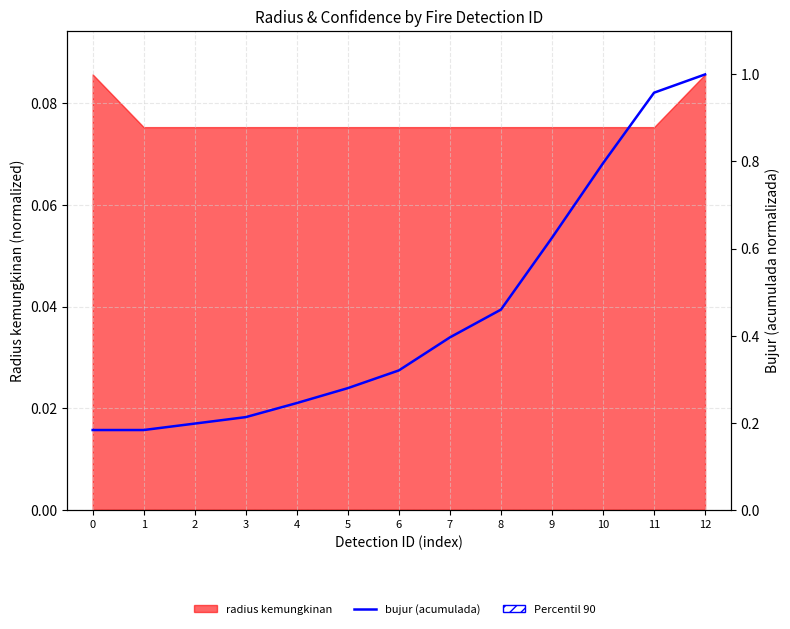

The chart shows a value of 0.2 at 3. True or false?

True